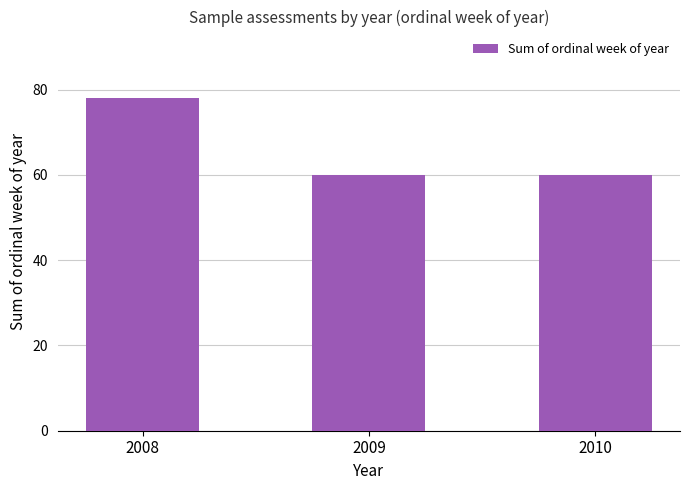

Does the chart contain stacked bars?

No